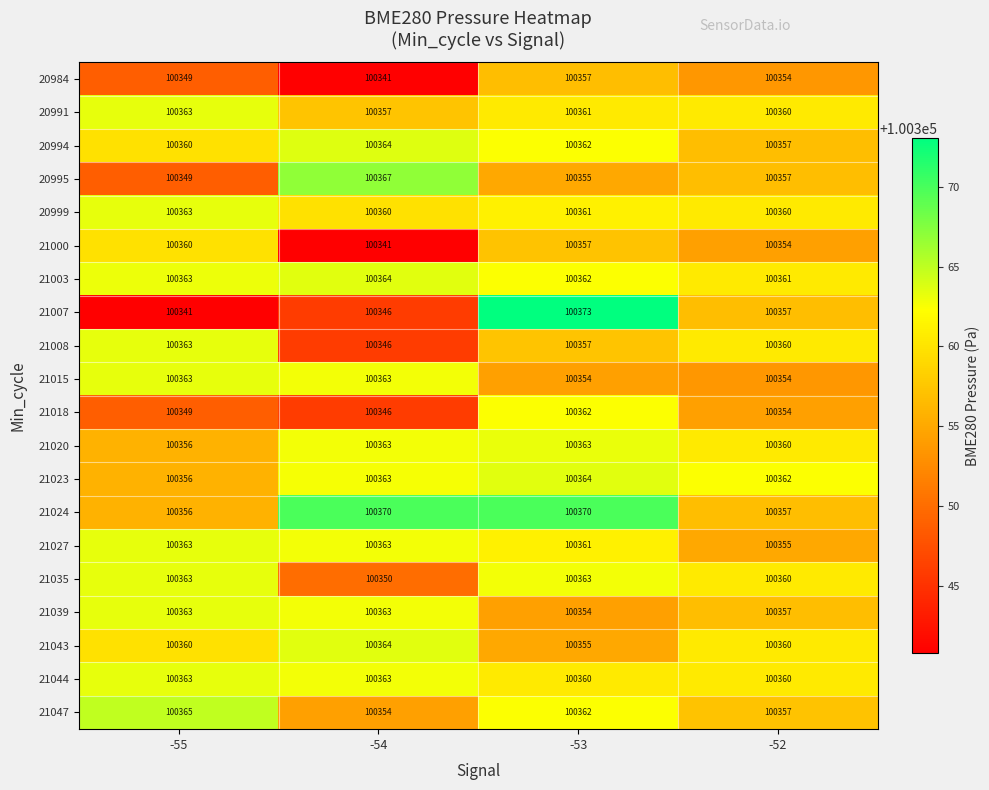

Is it true that 21003 equals 39668 at -52?

False